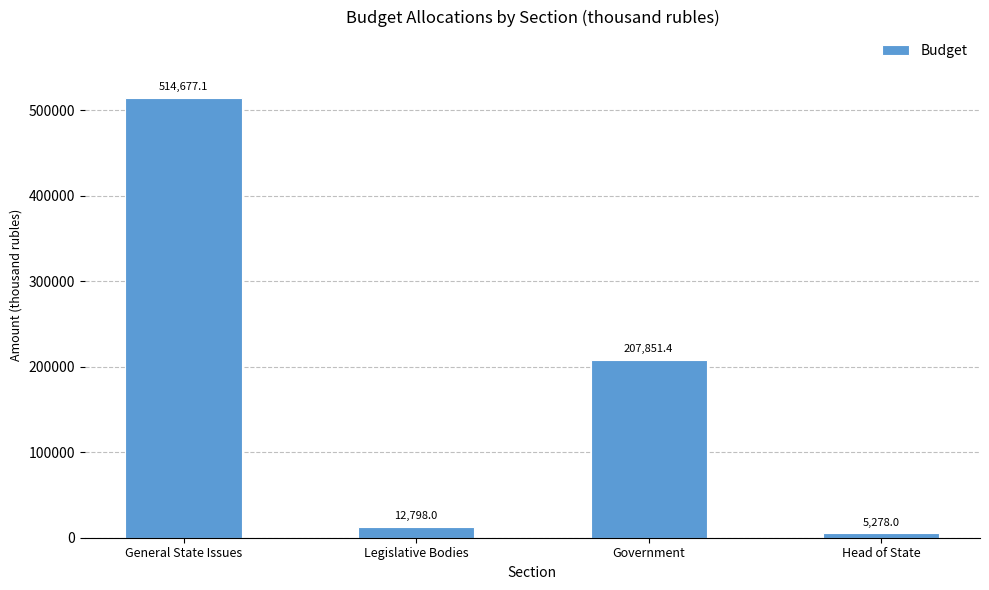

What is the label of the 1st bar from the right?

Head of State